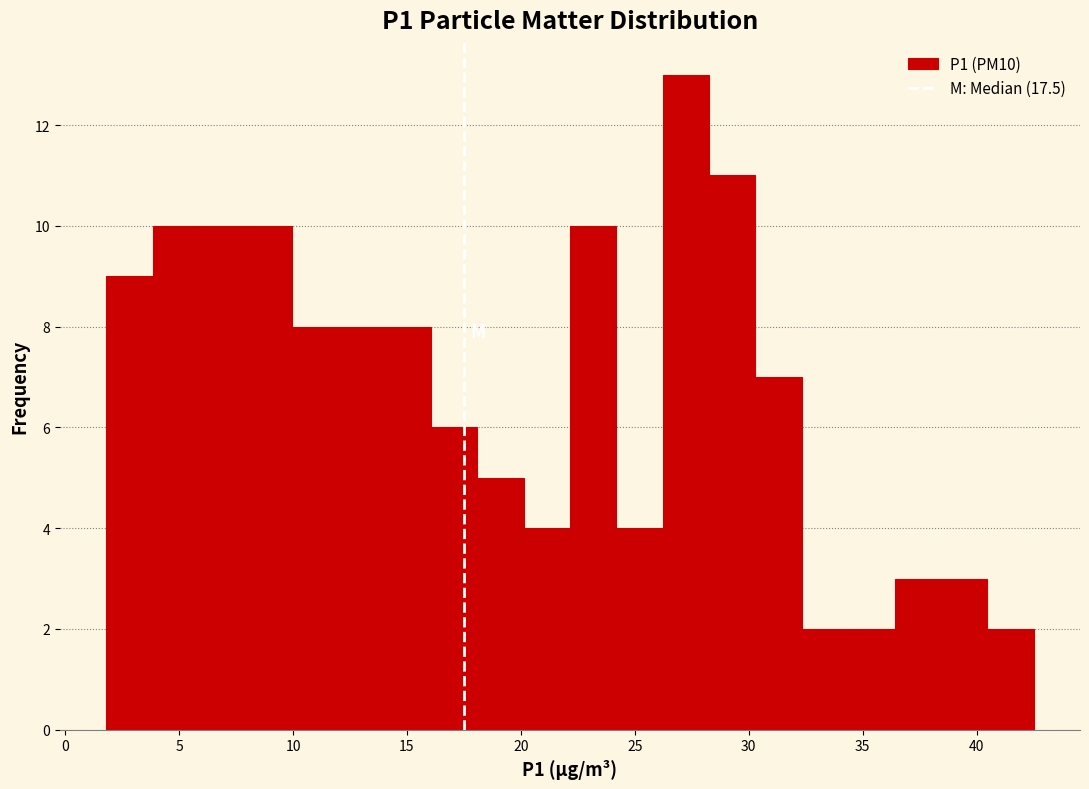

Over which range of the x-axis is the bar tallest?

26.0 to 28.5